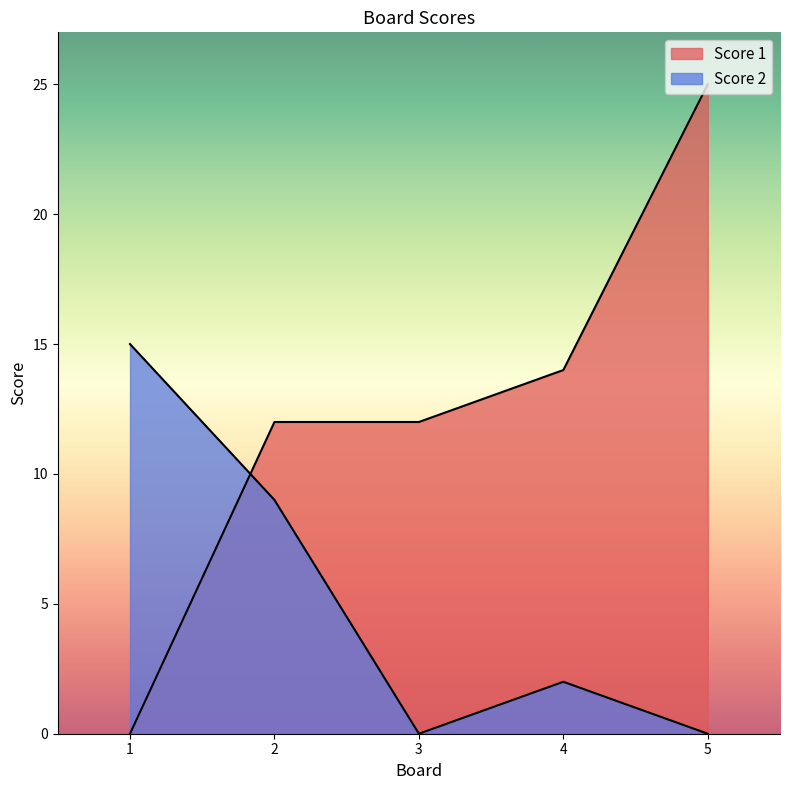

What is the difference between the maximum and minimum values in the Score 1 series?

25